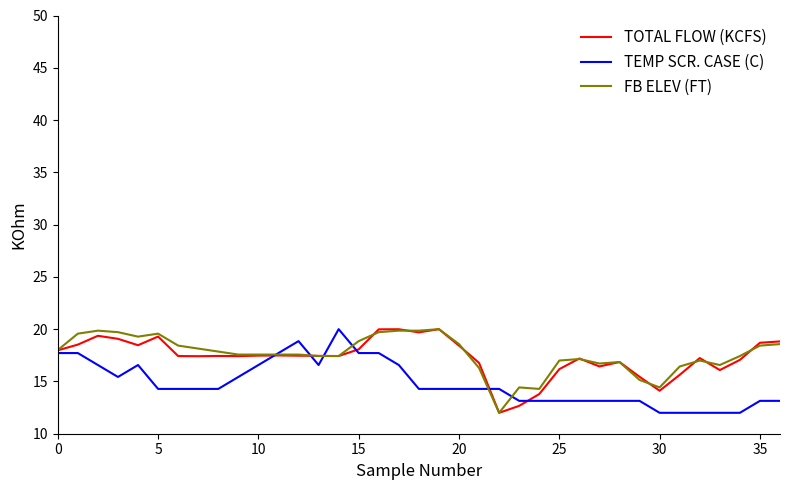

What is the maximum value for TEMP SCR. CASE (C)?

20.0